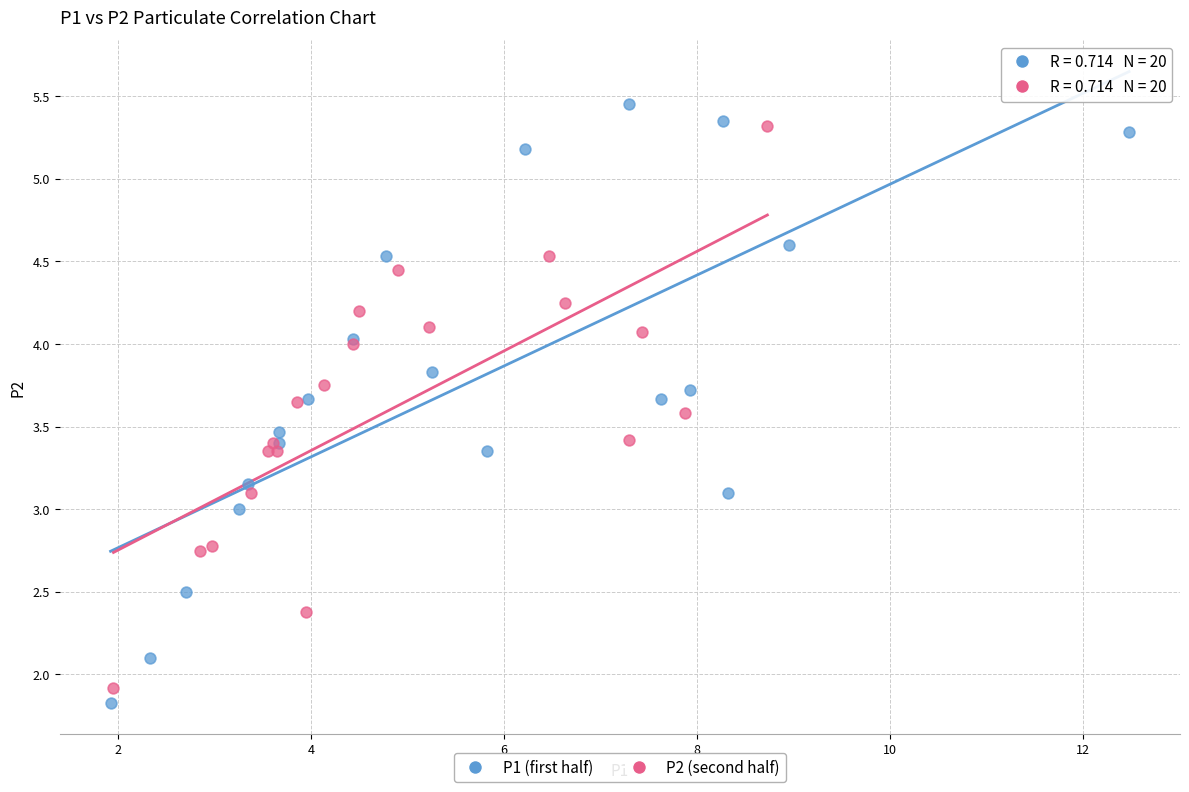

Which series contains the lowest Y value?

P1 (first half)